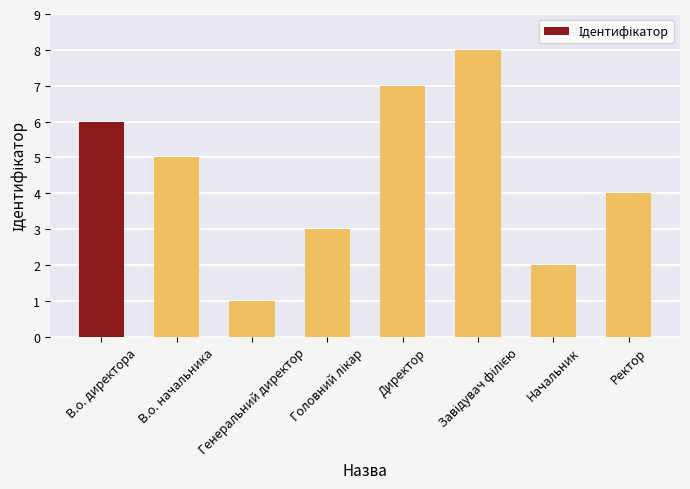

How many data points are less than 5?

4